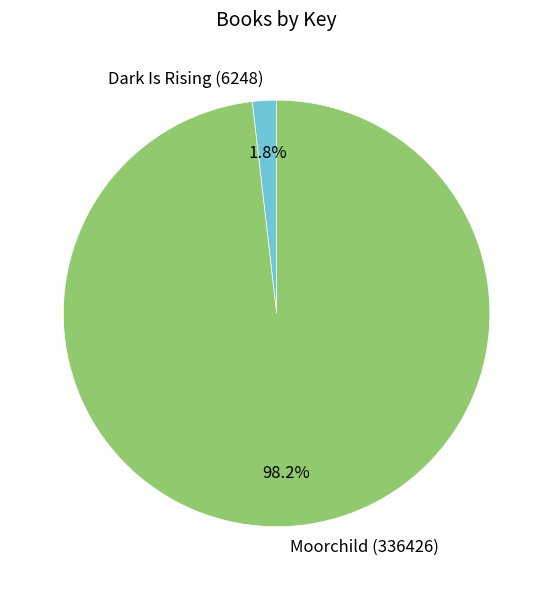

The Moorchild (336426) slice represents 98% of the pie. True or false?

True